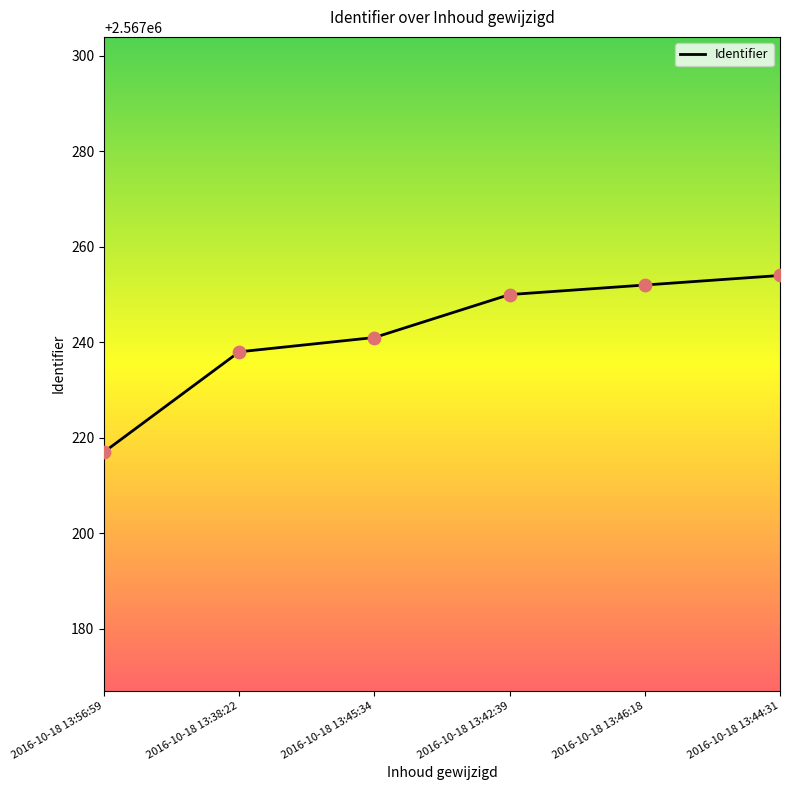

Which has a higher value, 2016-10-18 13:38:22 or 2016-10-18 13:45:34?

2016-10-18 13:45:34